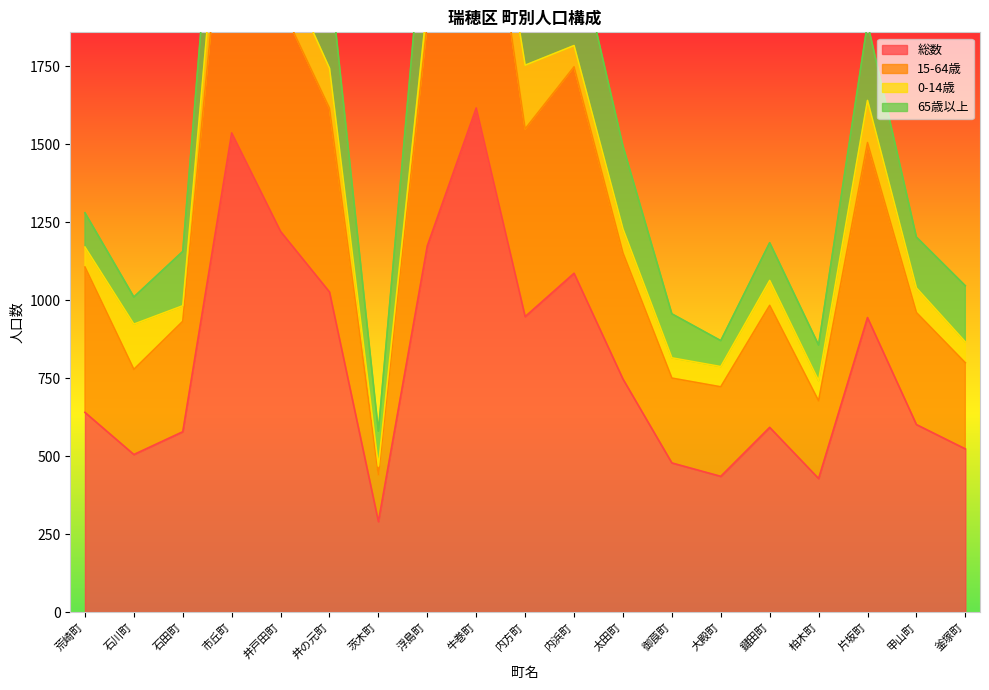

Is the value of 15-64歳 at 浮島町 greater than the value of 総数 at 太田町?

Yes